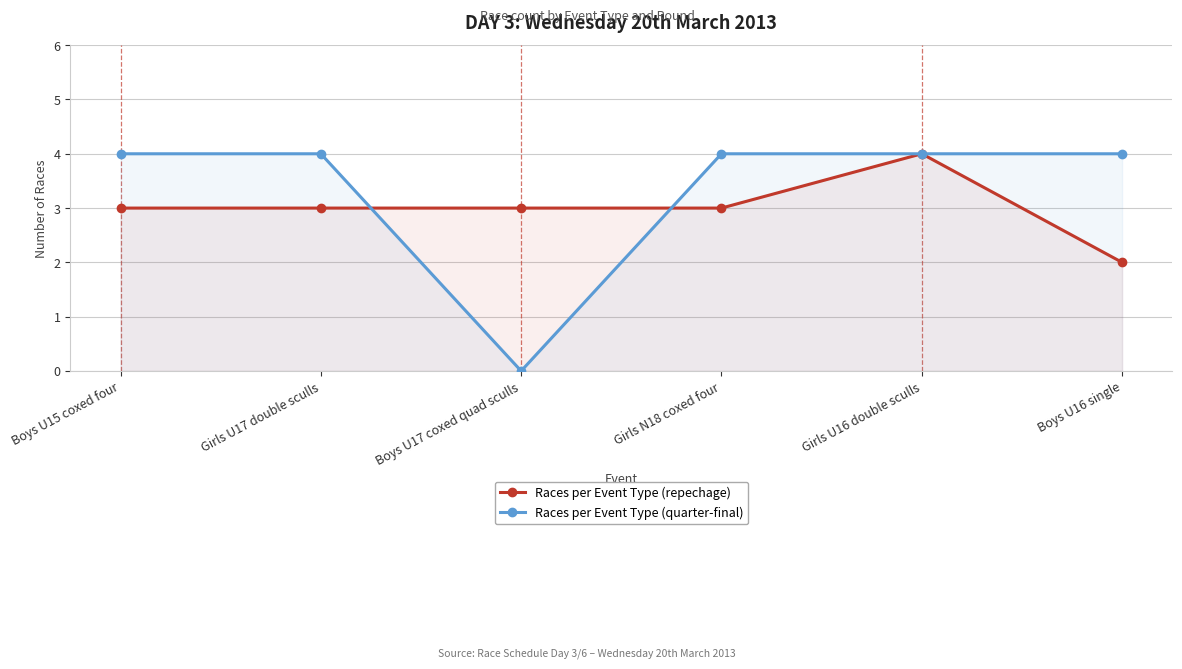

What value does the Races per Event Type (repechage) series have at Boys U16 single?

2